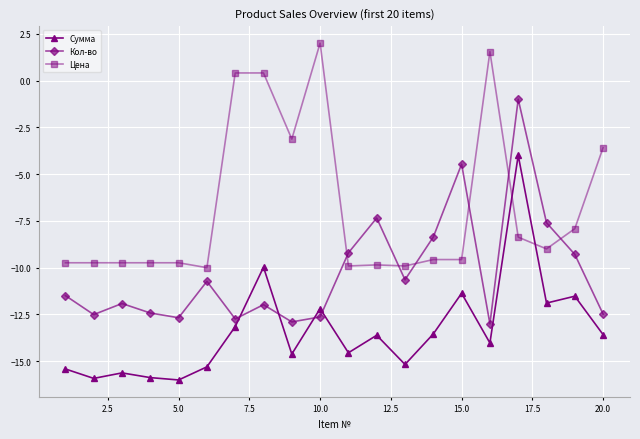

Rank the series by their average value, from highest to lowest.

Цена, Кол-во, Сумма